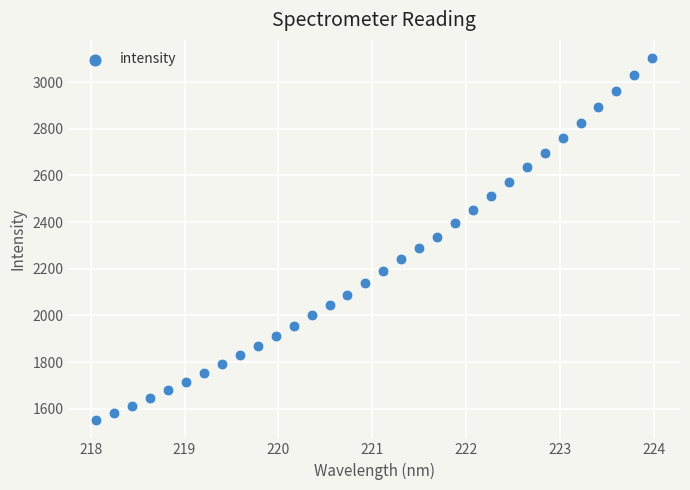

What is the range of Y values (max minus min)?

1551.8